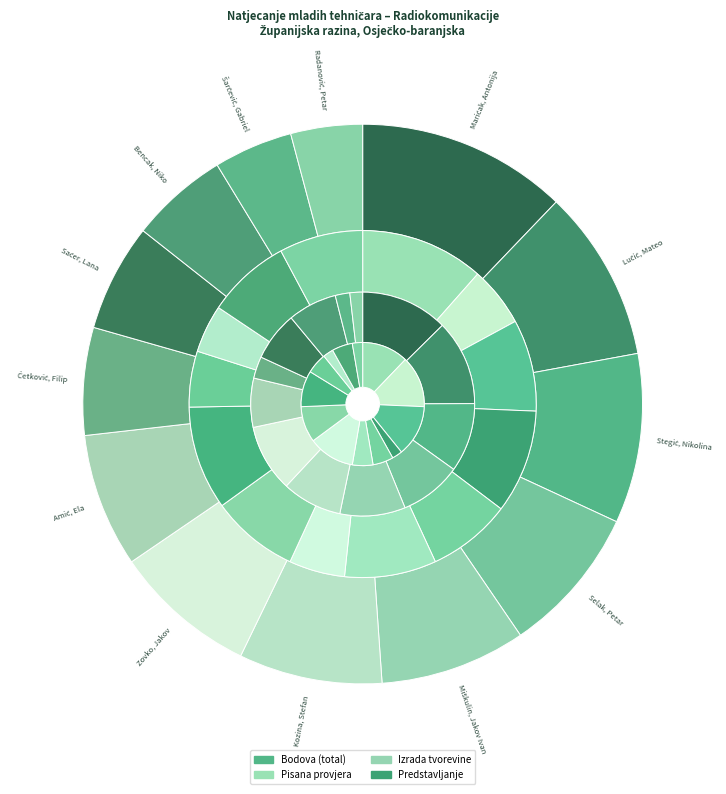

What is the smallest slice in the pie chart?

Radanović, Petar